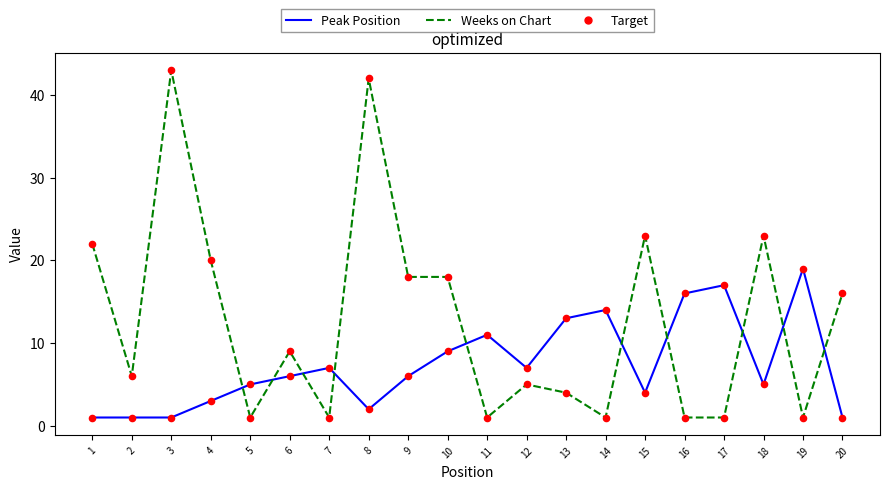

Which series has the widest spread of values?

Weeks on Chart